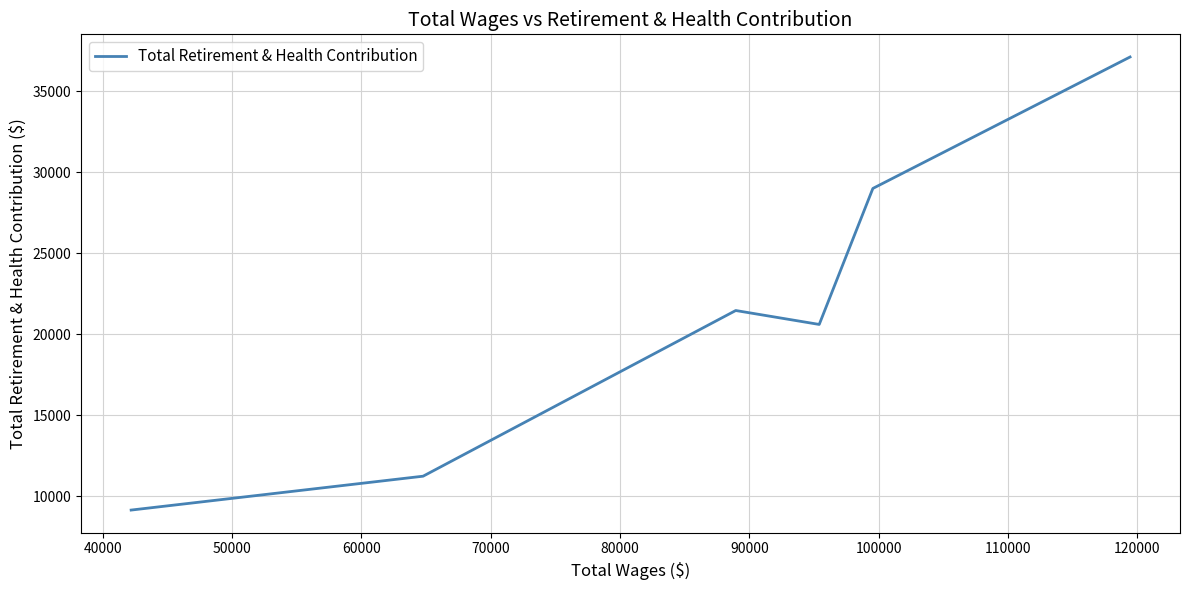

How many values are below 21472?

3